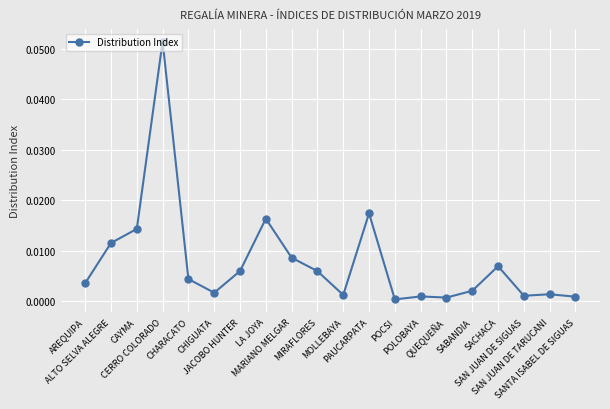

Count the number of categories in the chart.

20